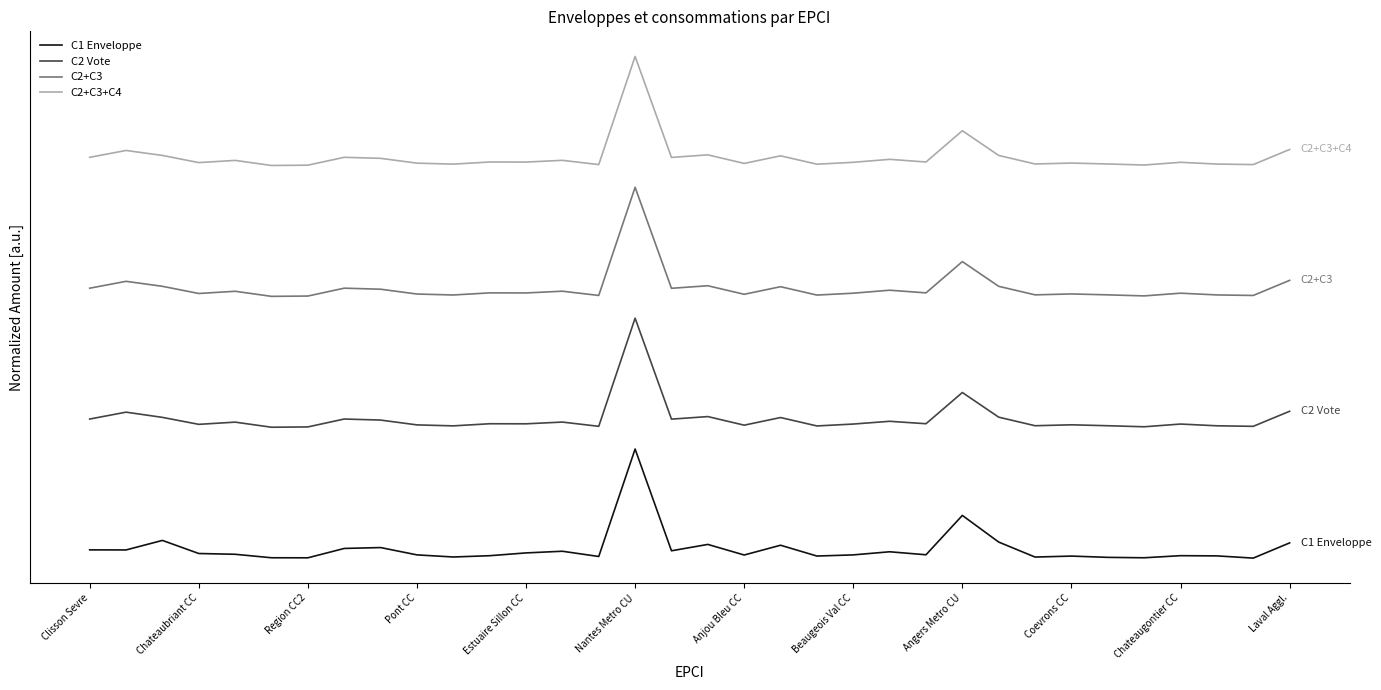

List the series in order of their overall mean, highest first.

C2+C3+C4, C2+C3, C2 Vote, C1 Enveloppe